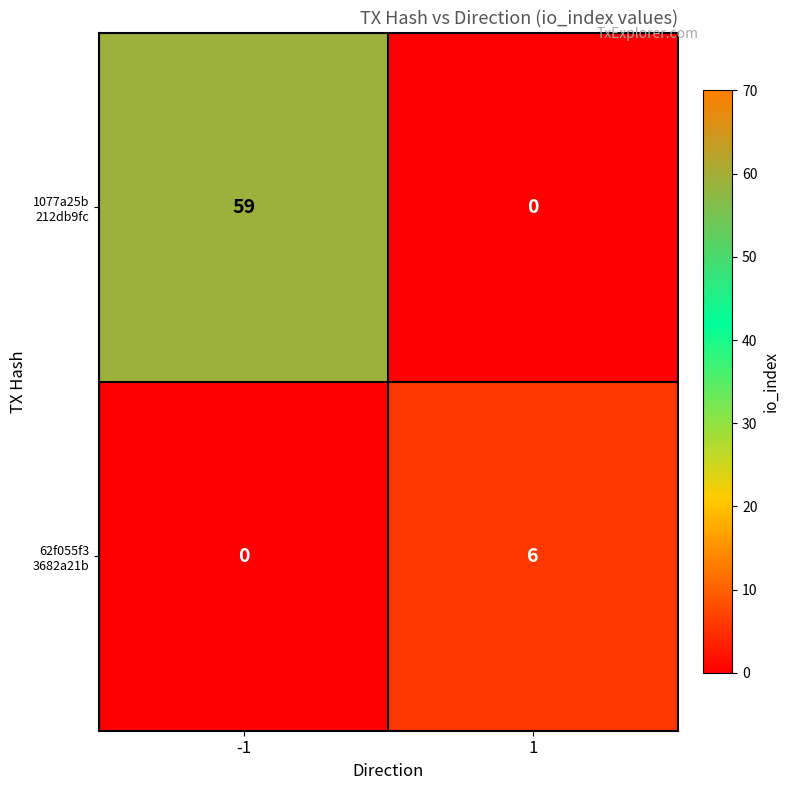

What is the spread (max minus min) of values at 1?

6